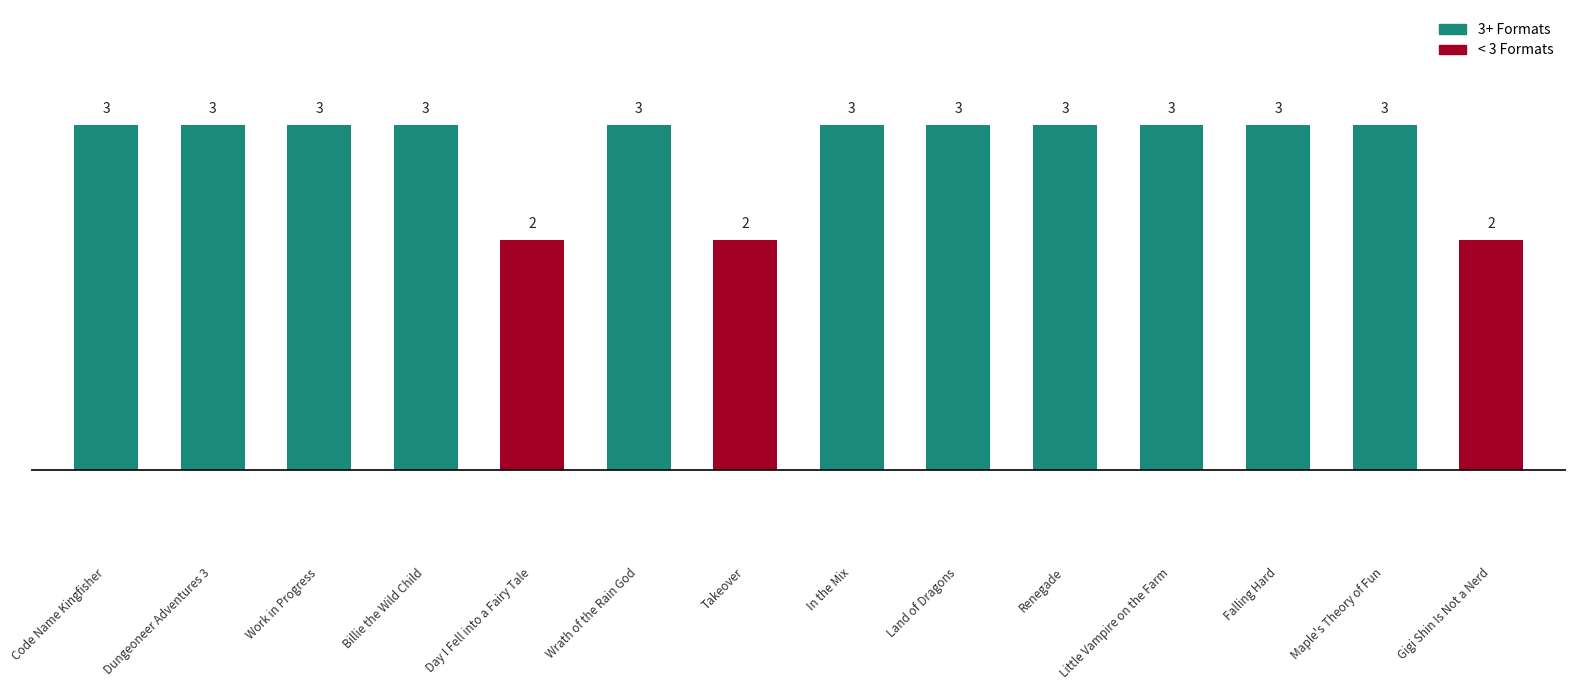

True or false: the data shows 3 at Land of Dragons.

True